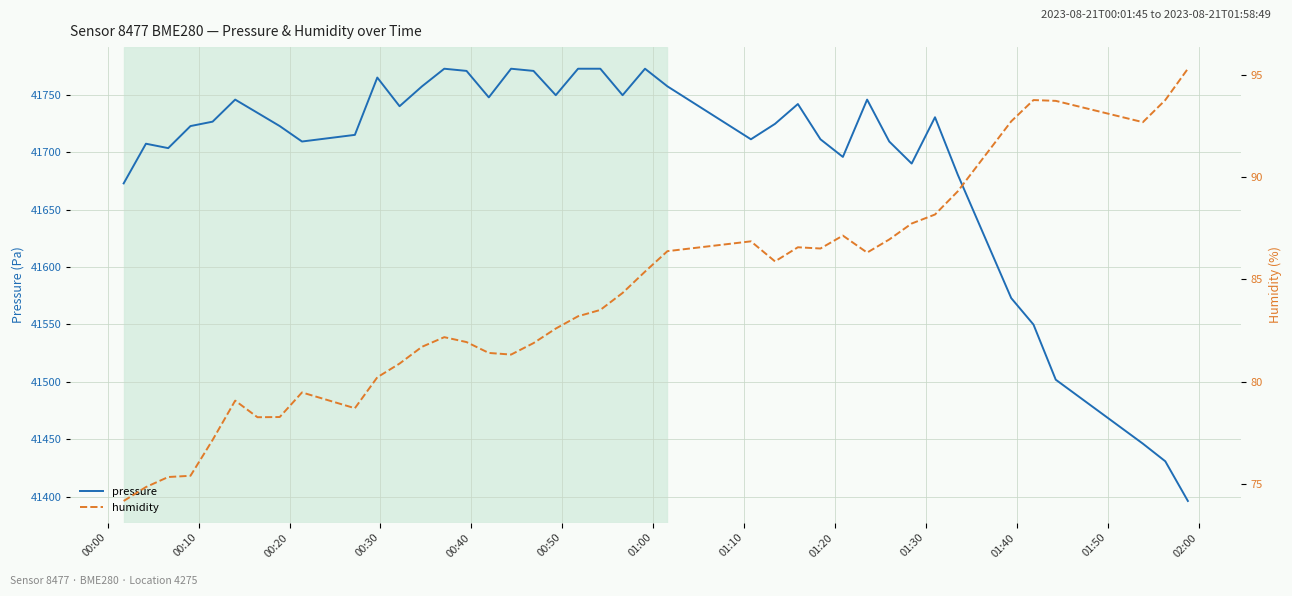

Does the chart have visible grid lines?

Yes